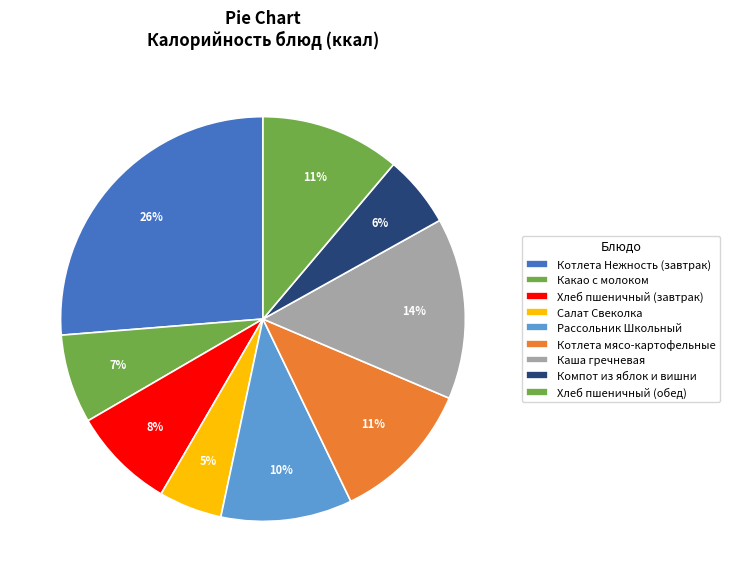

To the nearest percent, what portion does Котлета мясо-картофельные represent?

11%